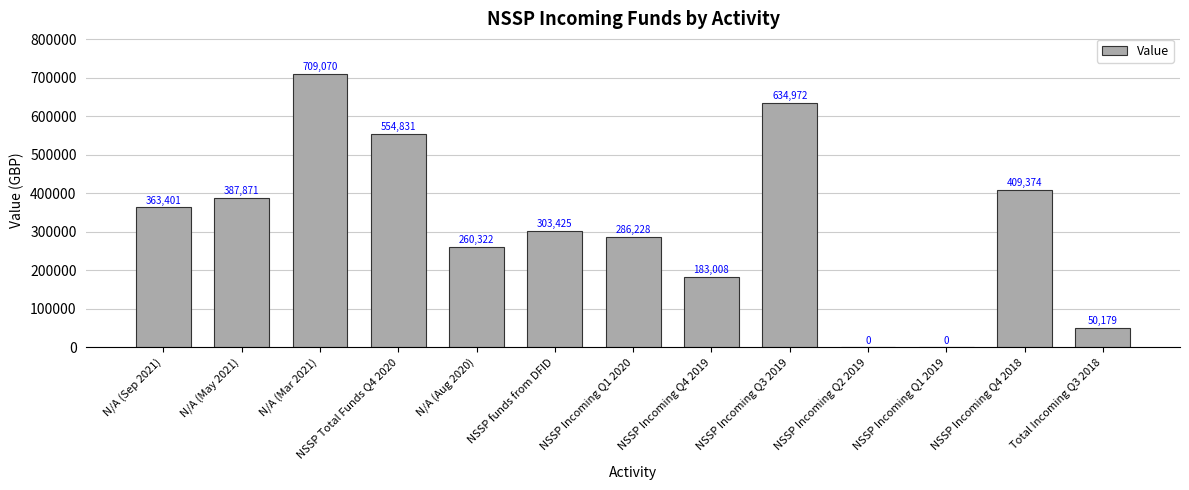

Between NSSP Incoming Q1 2020 and NSSP Incoming Q2 2019, which is larger?

NSSP Incoming Q1 2020